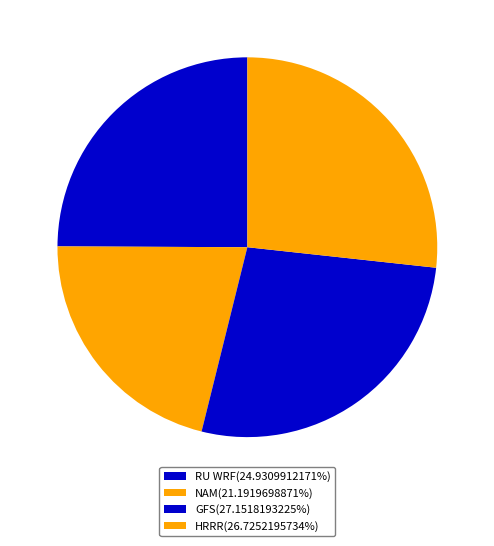

To the nearest percent, what is the average slice percentage?

25%